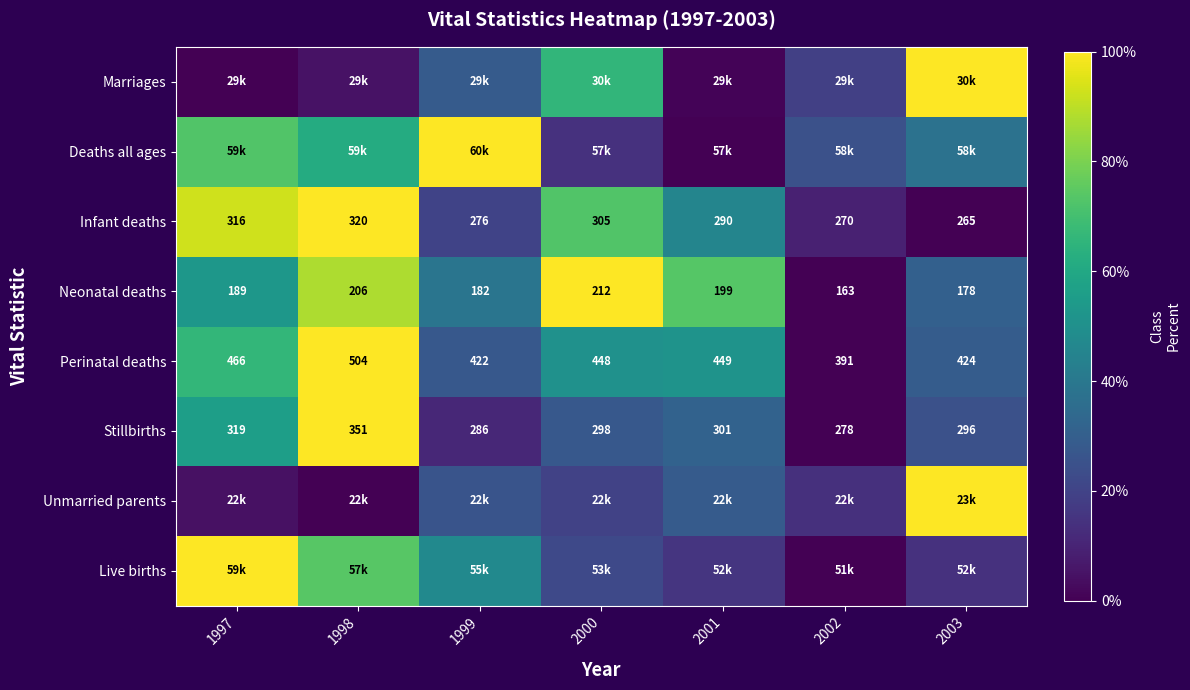

The Marriages series shows 0.5 at 1999. True or false?

False